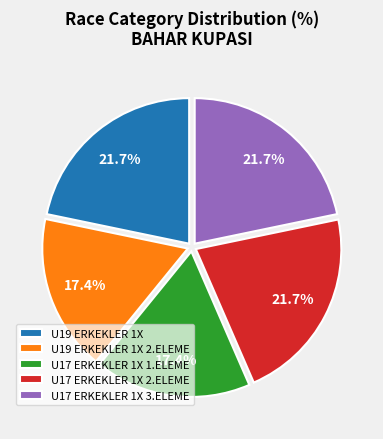

To the nearest percent, what is the average slice percentage?

20%